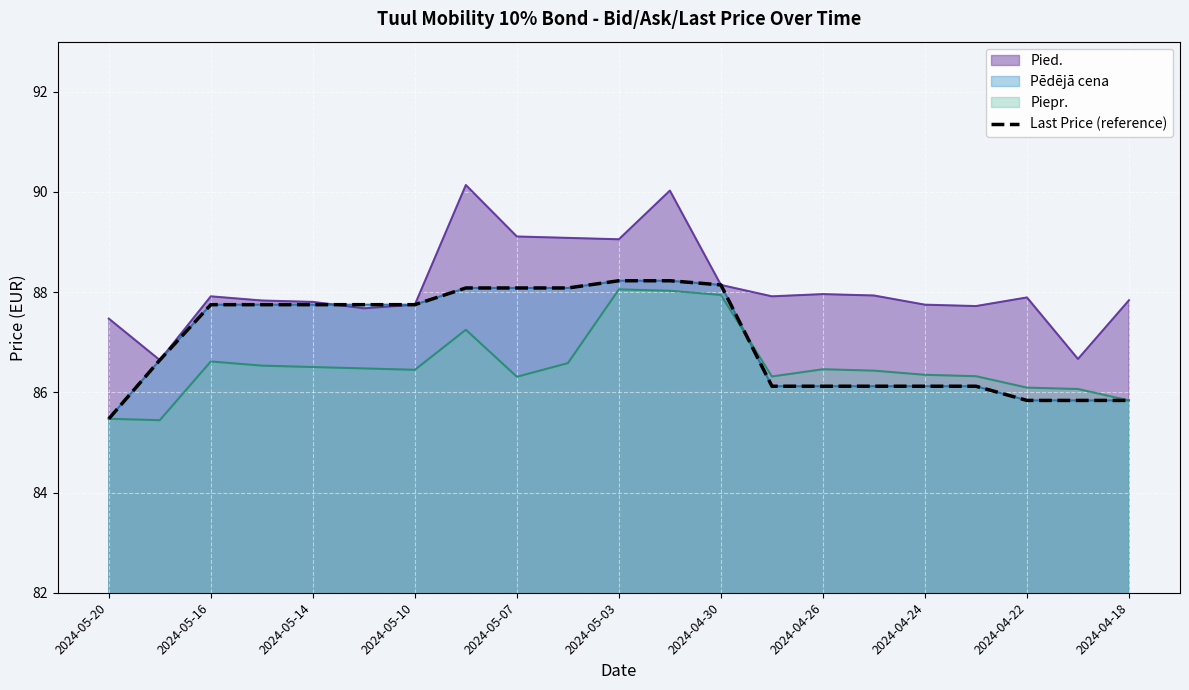

Read the value at 2024-05-10.

87.8